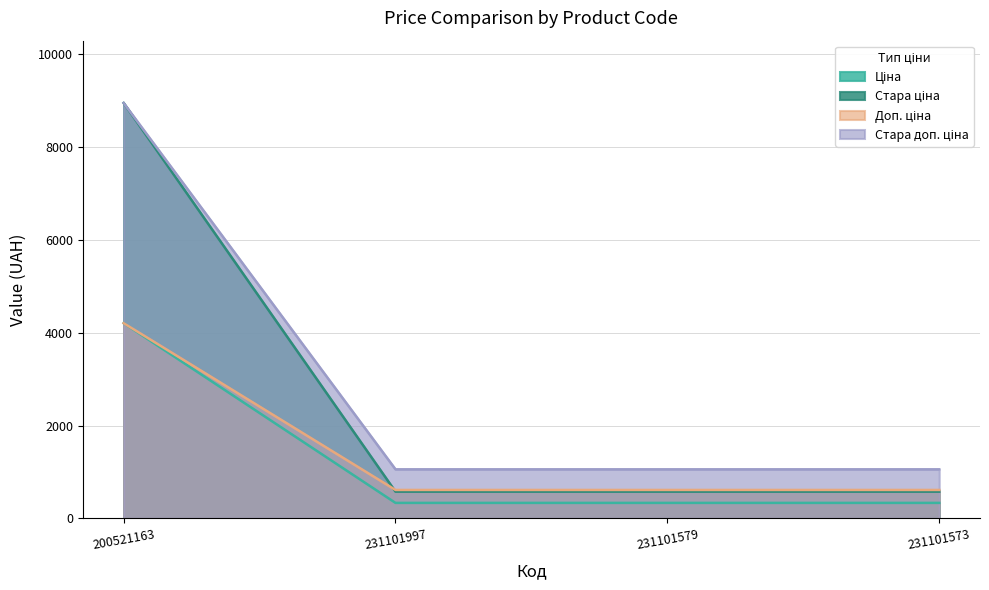

How many lines are shown in the chart?

4